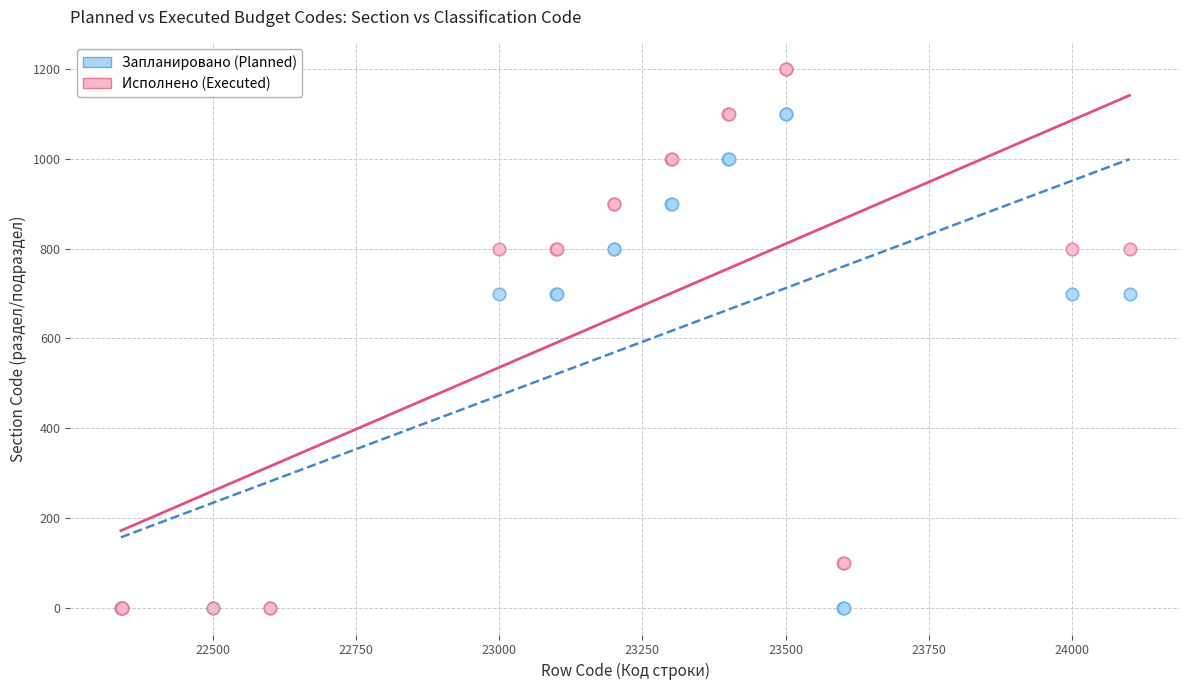

Which series has the widest spread of Y values?

Исполнено (Executed)